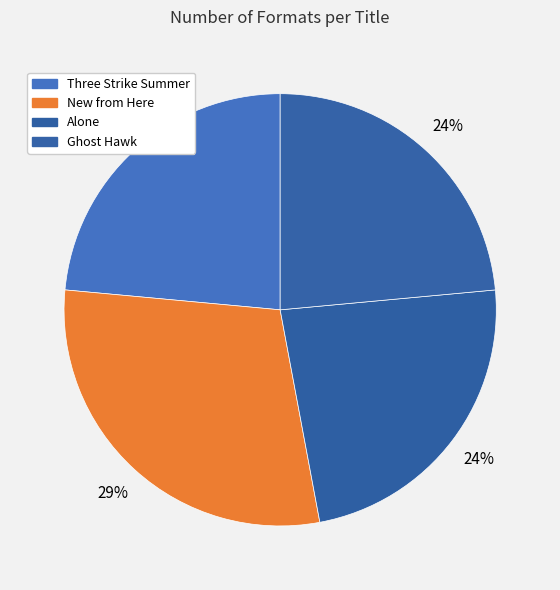

How many segments does this pie chart have?

4